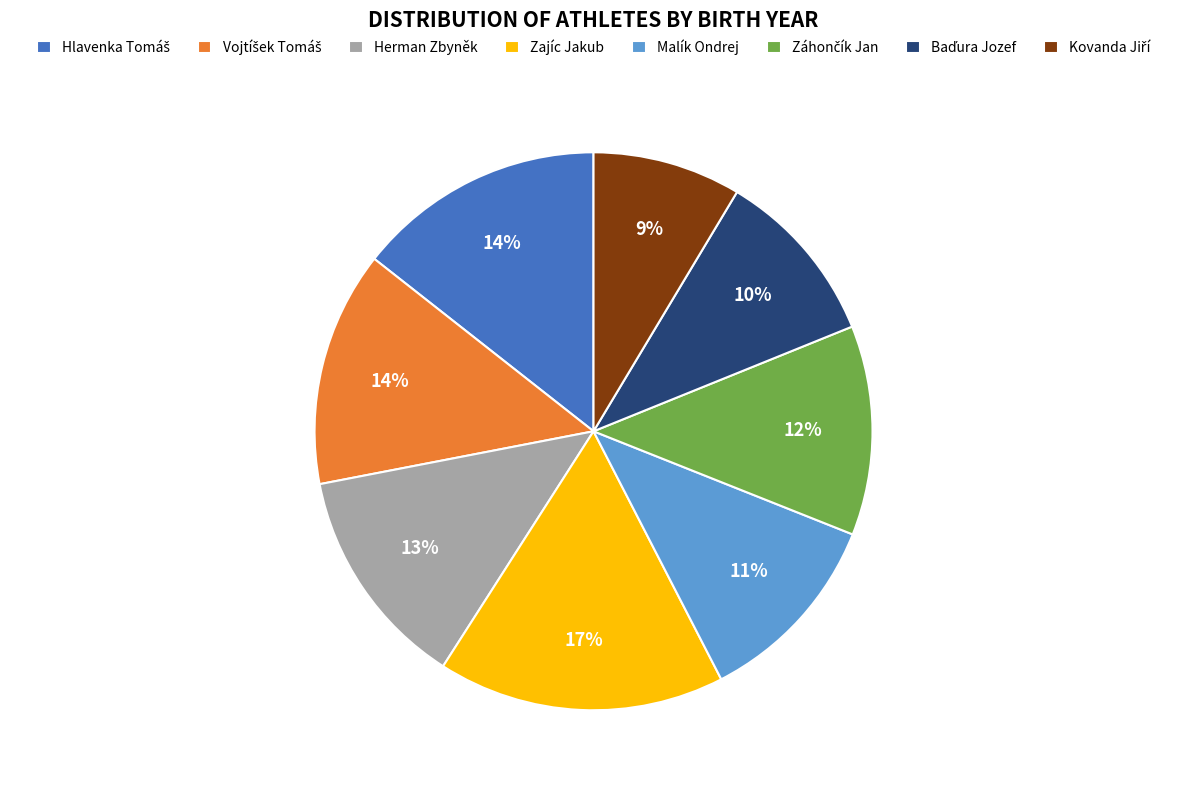

Count the number of slices in the pie.

8